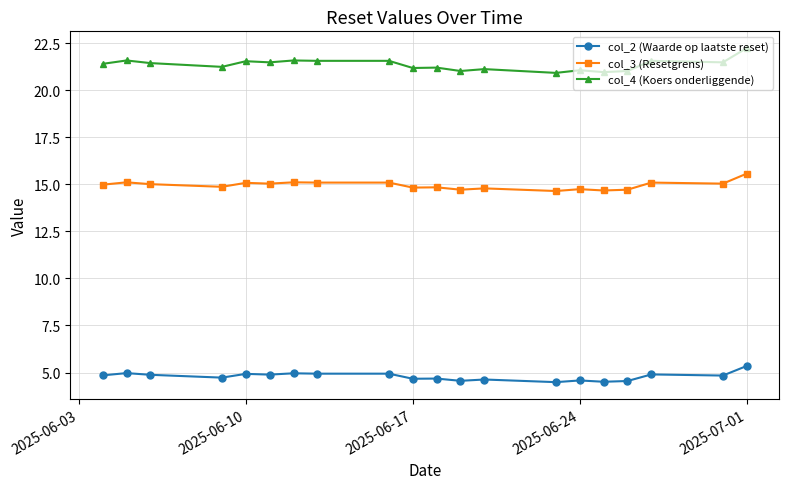

What is the average value of the col_3 (Resetgrens) series?

14.9